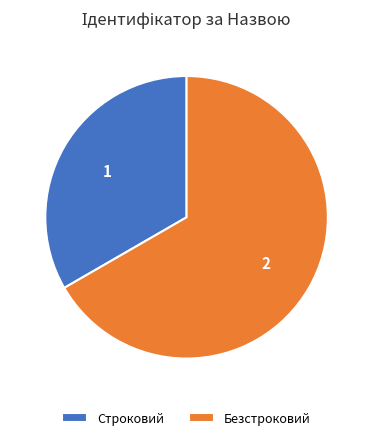

Which has a higher value, Безстроковий or Строковий?

Безстроковий